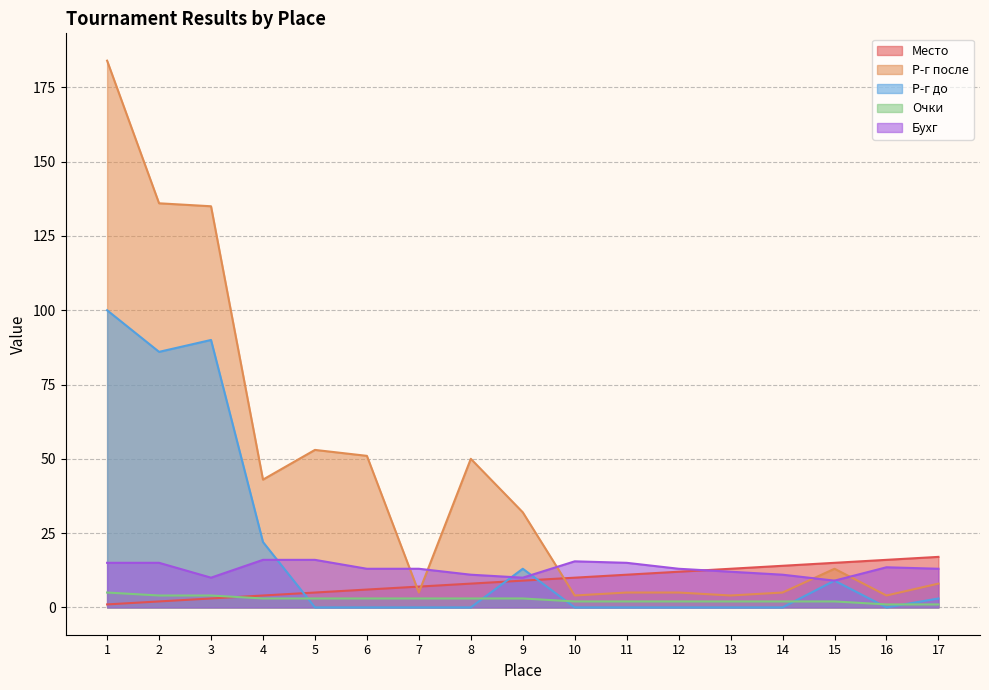

Between 6 and 12, which series saw the biggest shift?

Р-г после